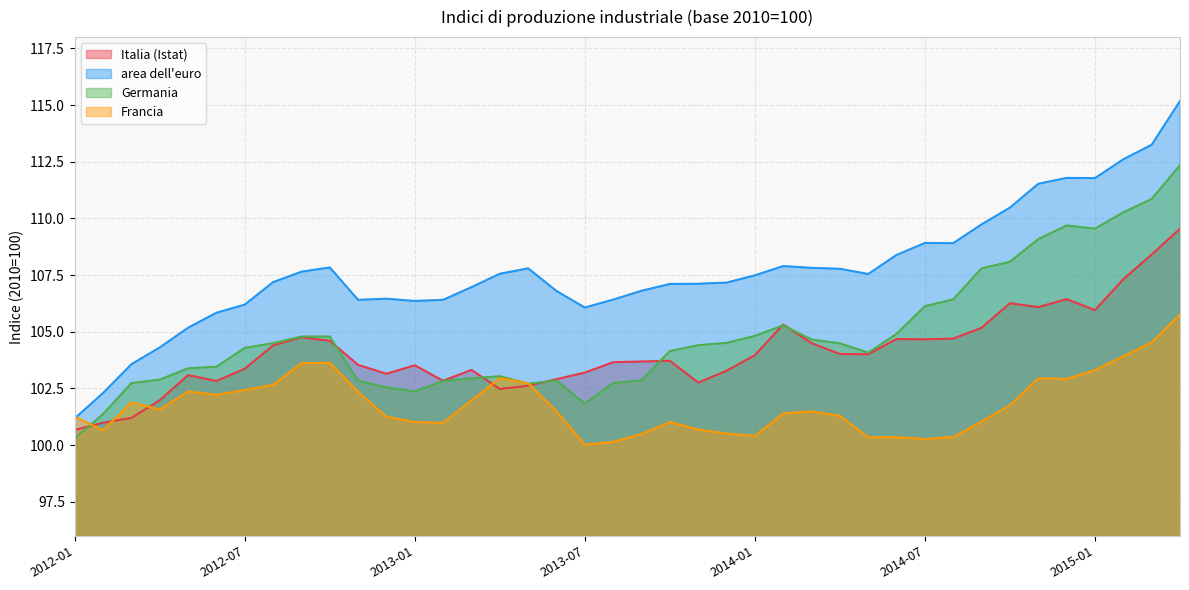

What is the greatest value displayed?

115.2